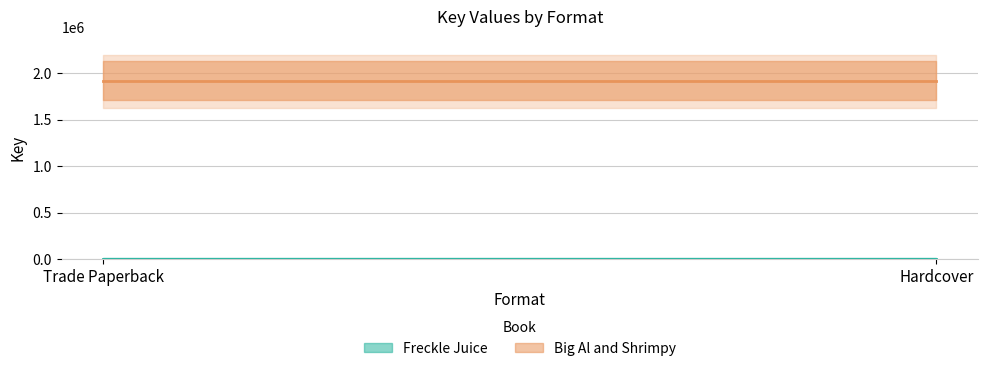

Reading left to right, extract all data points from this chart.

Freckle Juice: Trade Paperback=6152	Hardcover=6152
Big Al and Shrimpy: Trade Paperback=1912564	Hardcover=1912564